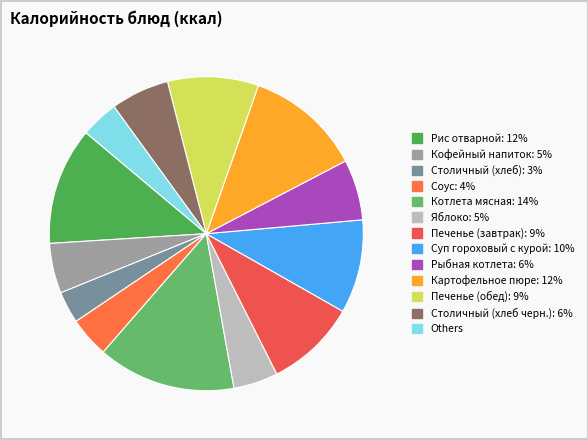

Which slice is the largest?

Котлета мясная